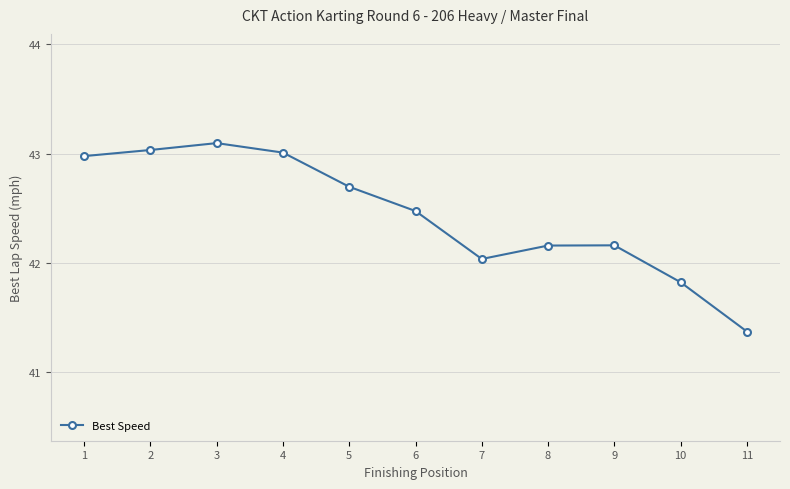

What is the sum of the values at 10 and 11?

83.2